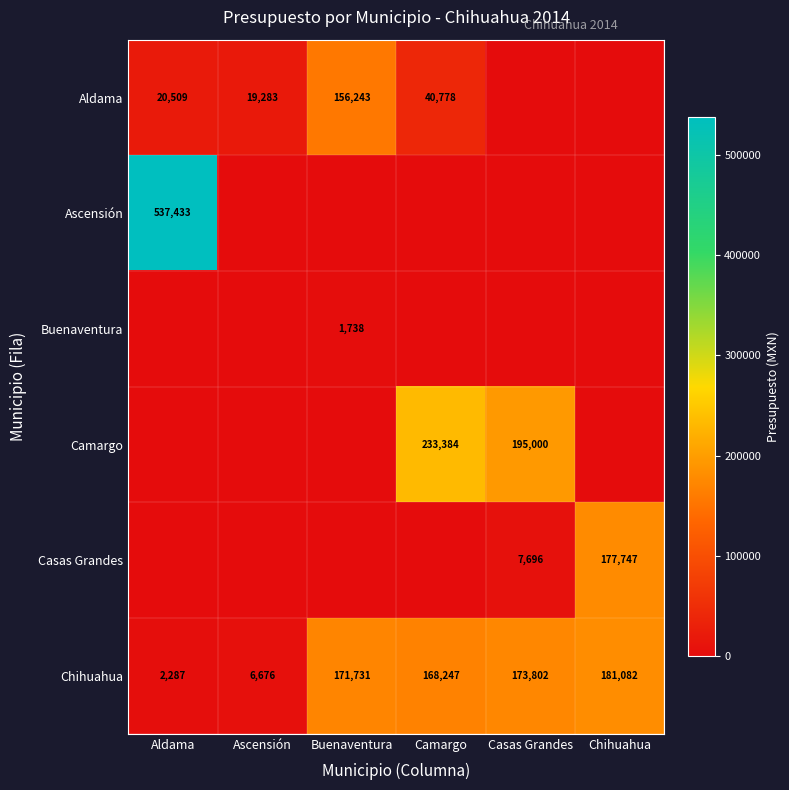

The Chihuahua series shows 171731 at Buenaventura. True or false?

True